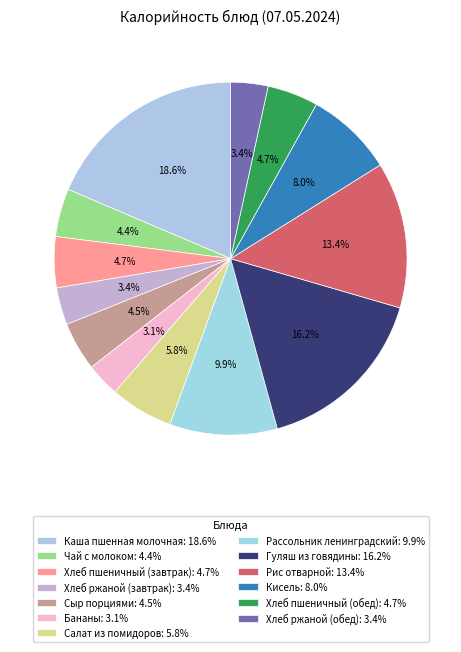

How many segments does this pie chart have?

13